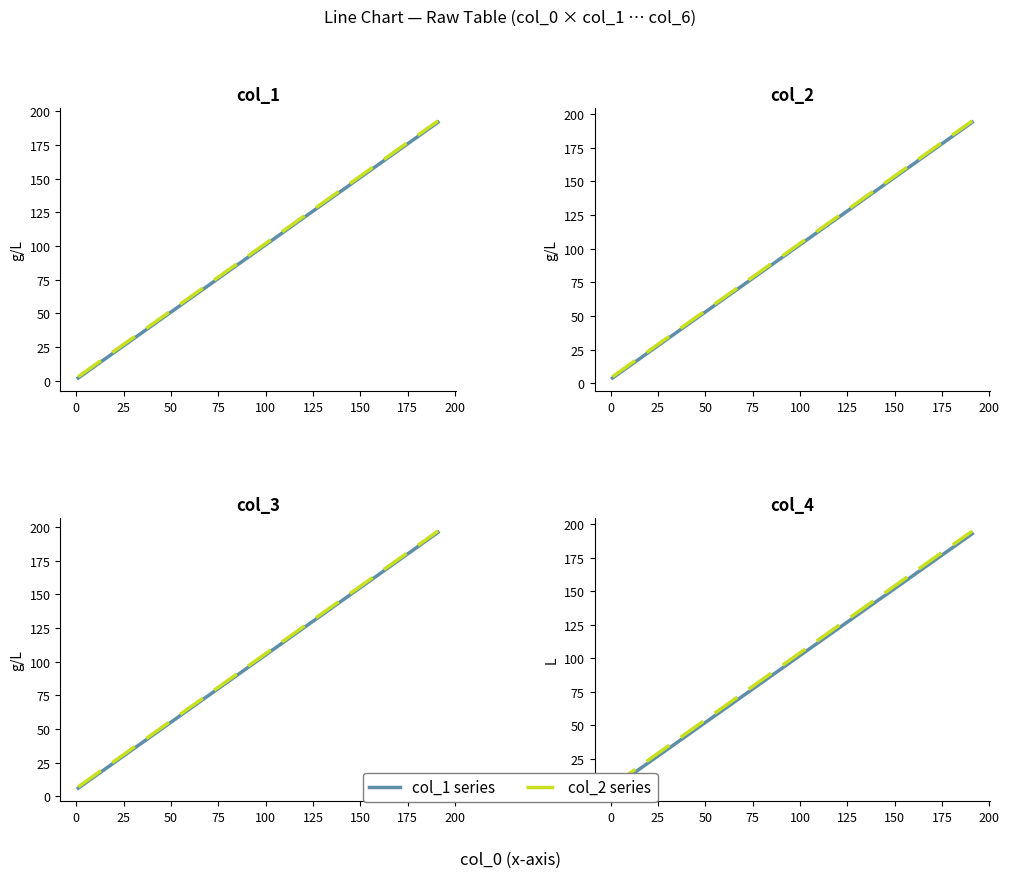

True or false: col_2 series and col_1 series cross at least once.

False